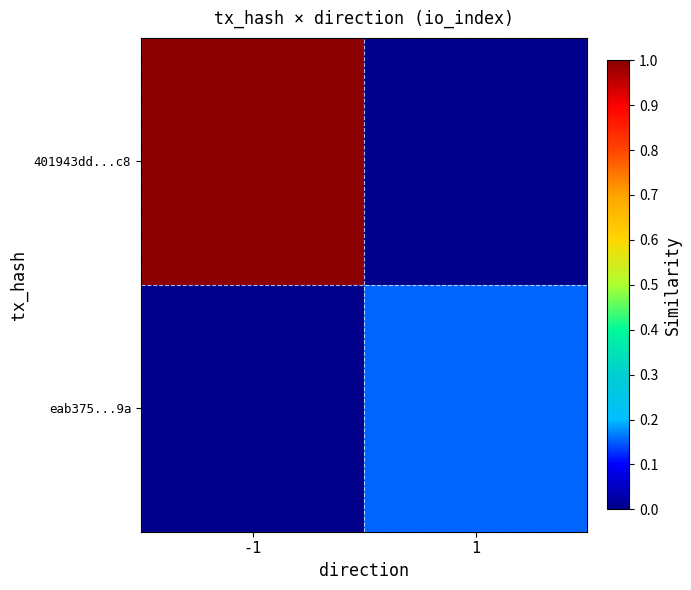

Between -1 and 1, which is larger?

-1